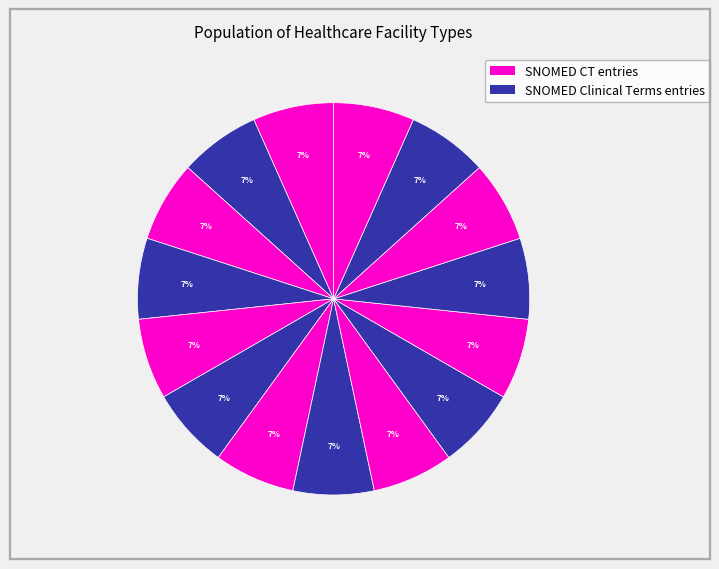

To the nearest percent, what is the average slice percentage?

7%